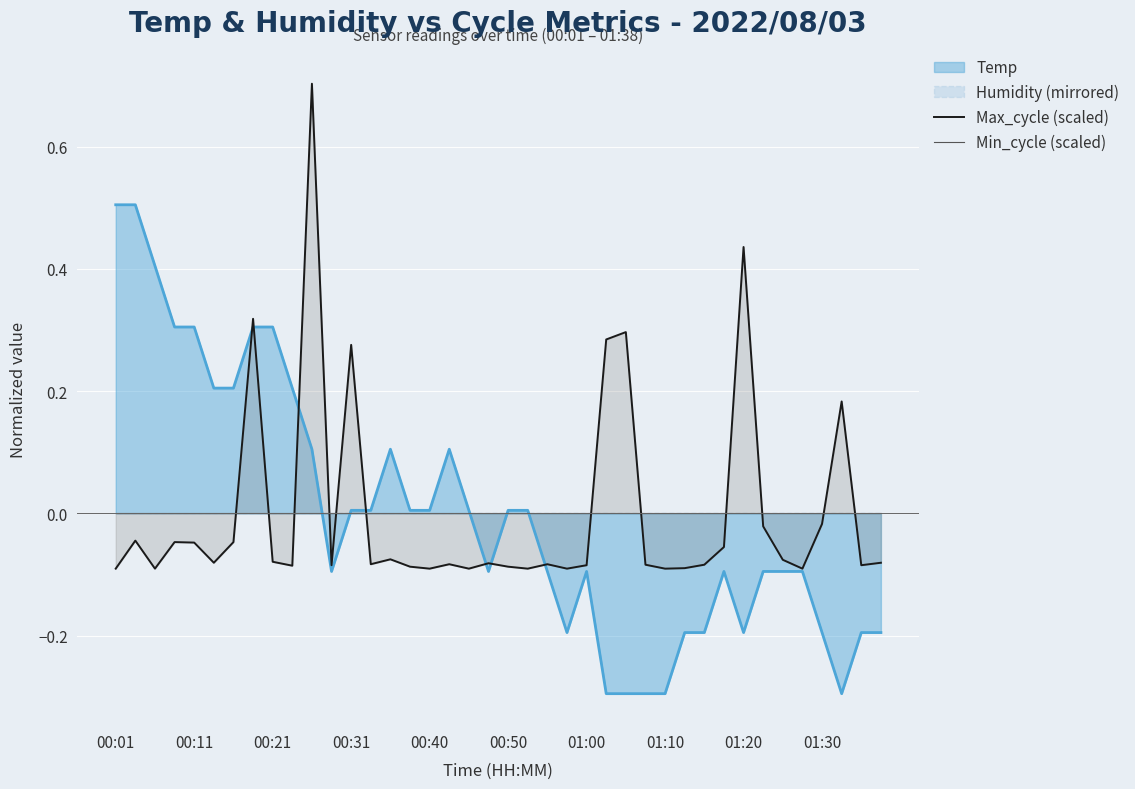

At which label is Min_cycle (scaled) closest to 0?

00:01